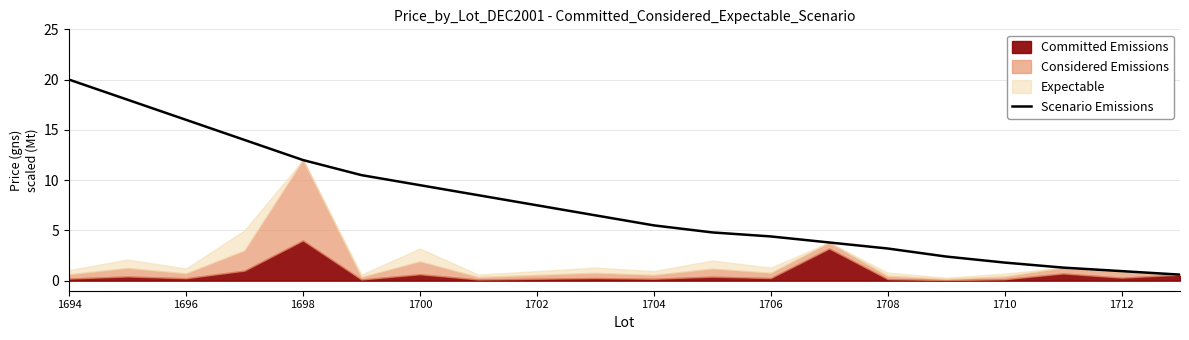

The Scenario Emissions series shows 6.6 at 1700. True or false?

False